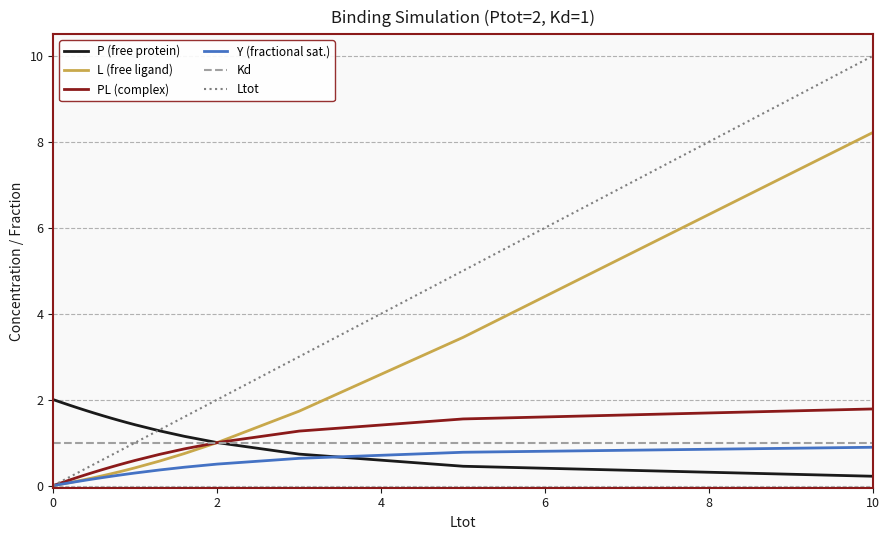

What is the maximum value for Y (fractional sat.)?

0.9